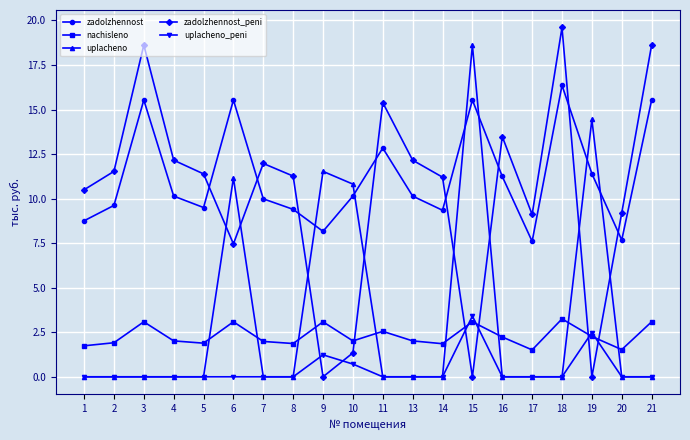

After their last crossing, which series has the higher values: nachisleno or uplacheno?

nachisleno